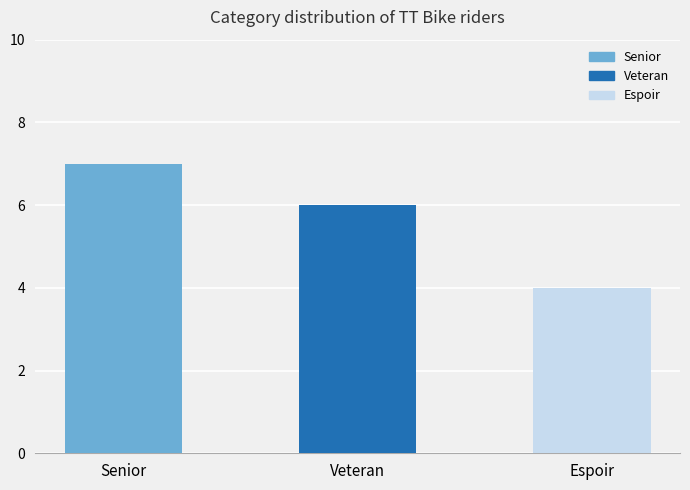

What position from the left is Senior?

1